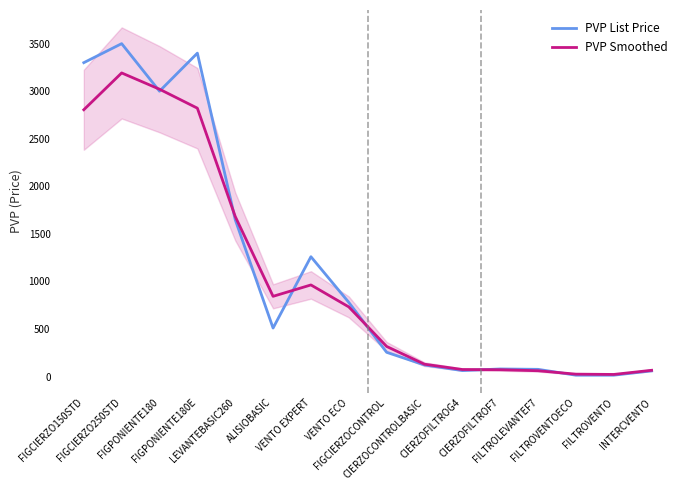

What is the value of the PVP List Price point at the 12th from the left?

80.0